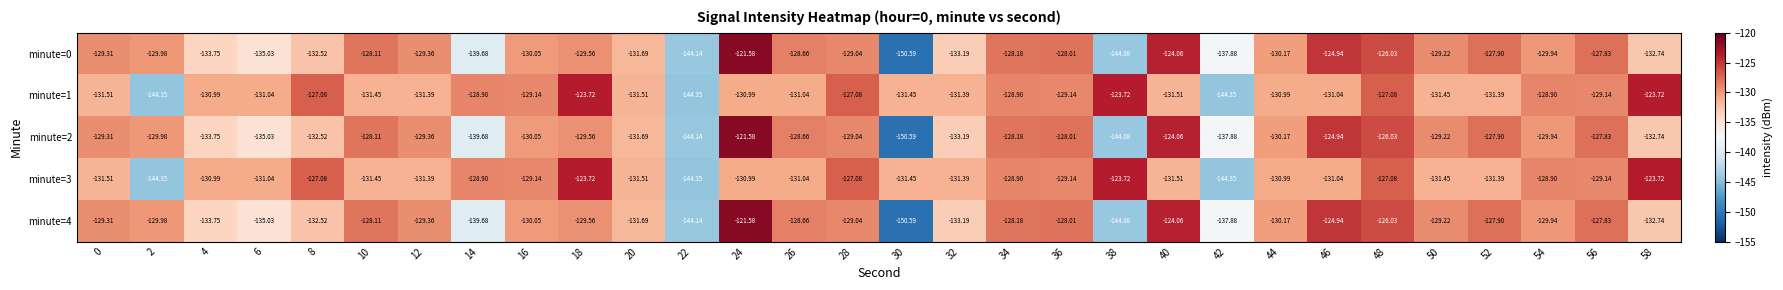

Is the value of minute=2 at 34 greater than the value of minute=4 at 54?

Yes